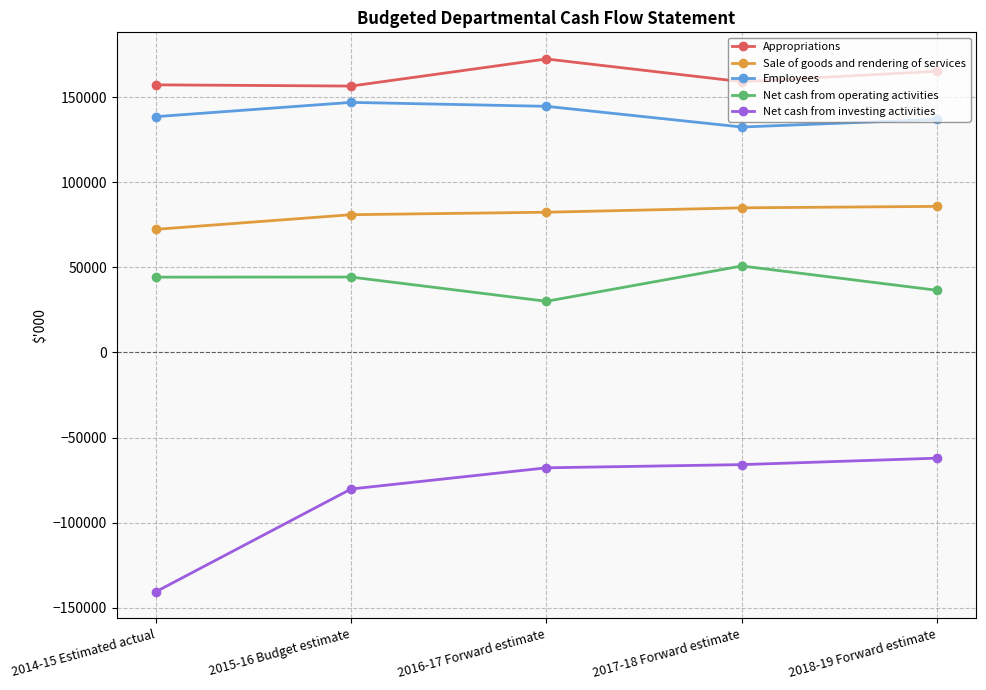

How many data points in Net cash from investing activities are above -67827?

2